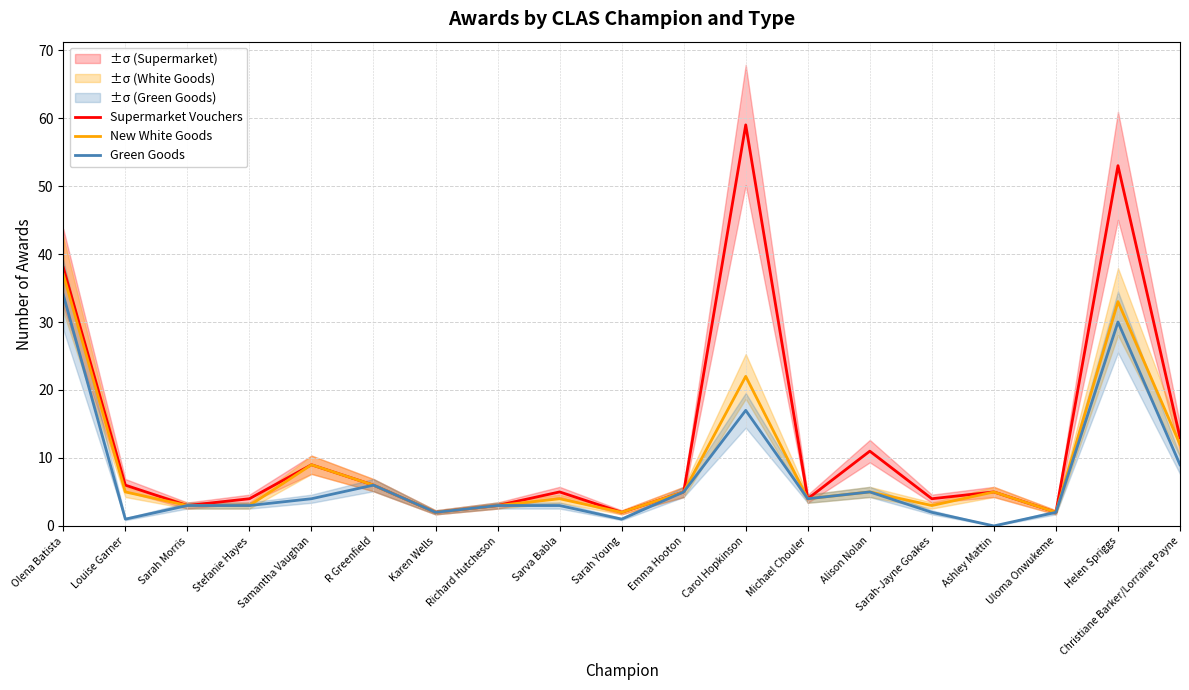

The value of New White Goods at R Greenfield is 3. True or false?

False